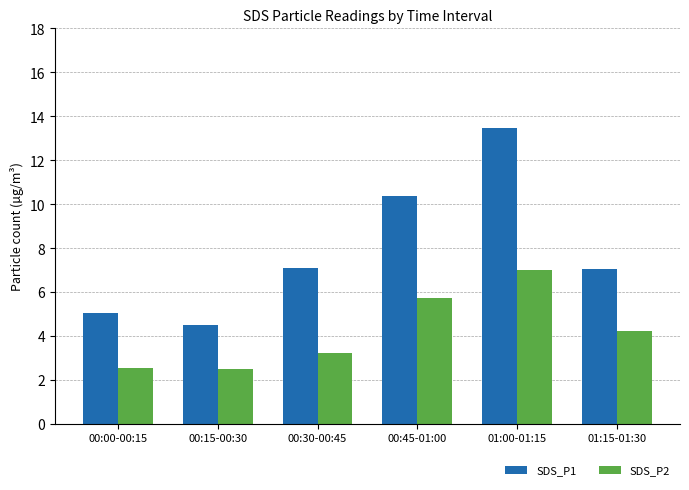

At 00:45-01:00, list the series in order from smallest to largest.

SDS_P2, SDS_P1